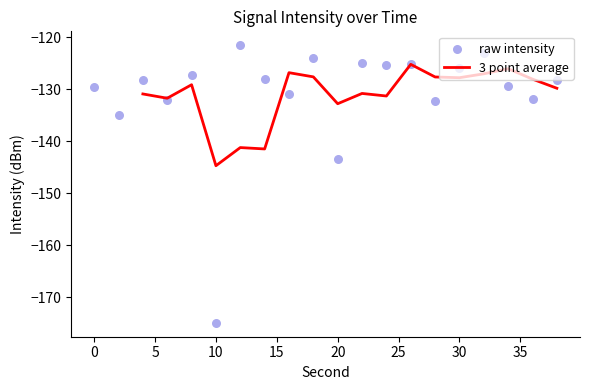

Between 30 and 28, which is larger?

30